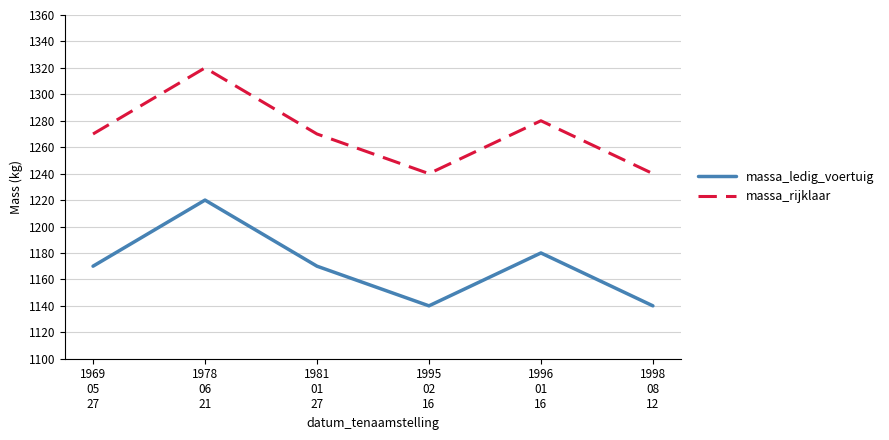

Rank the series by their maximum value, from lowest to highest.

massa_ledig_voertuig, massa_rijklaar